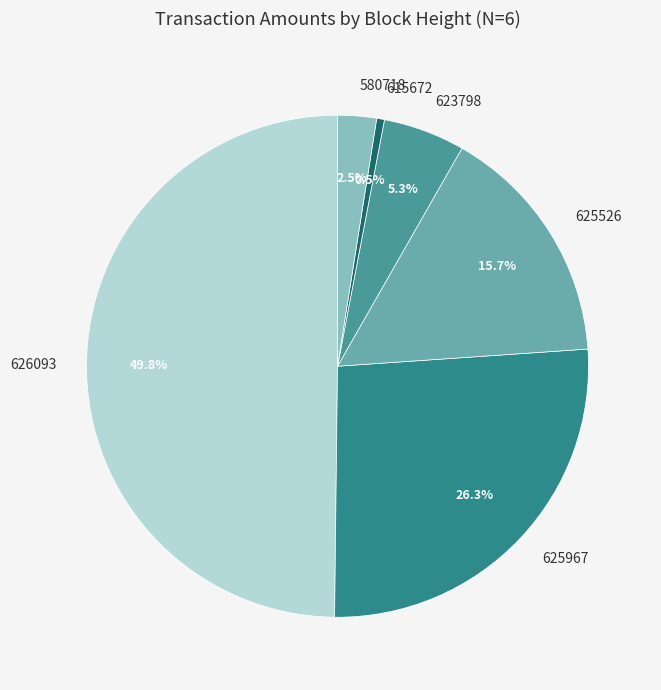

Does 580718 account for over 50% of the chart?

No